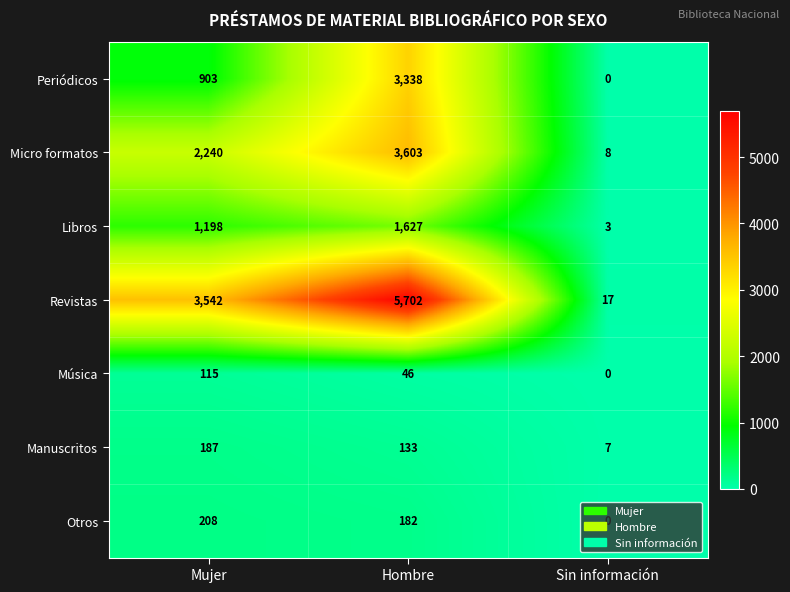

Which series has the largest range (max minus min)?

Revistas